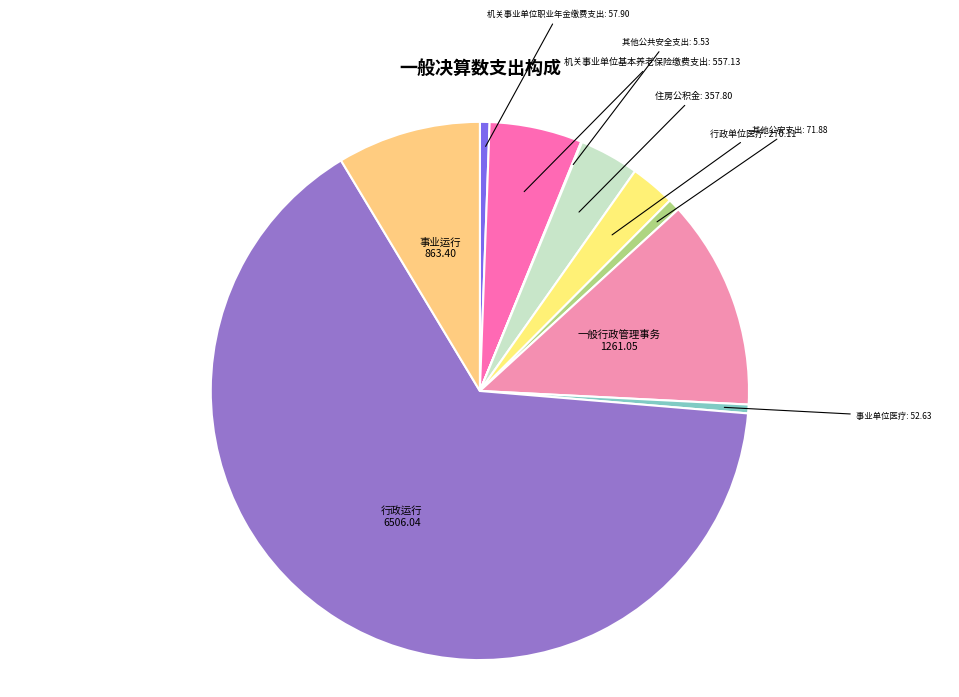

How many segments does this pie chart have?

10